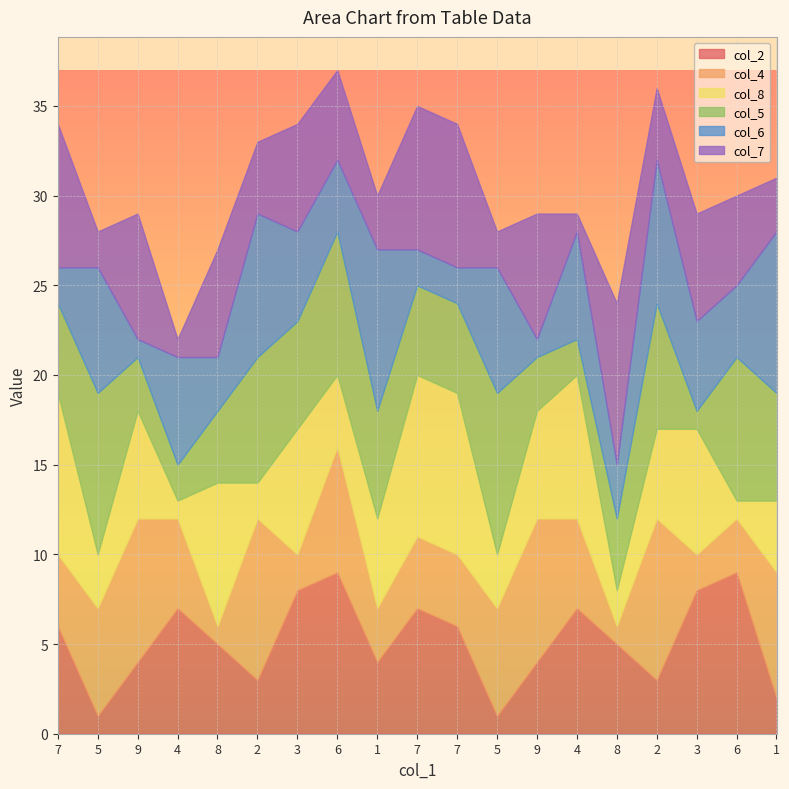

Rank the series by their maximum value, from lowest to highest.

col_2, col_4, col_8, col_5, col_6, col_7